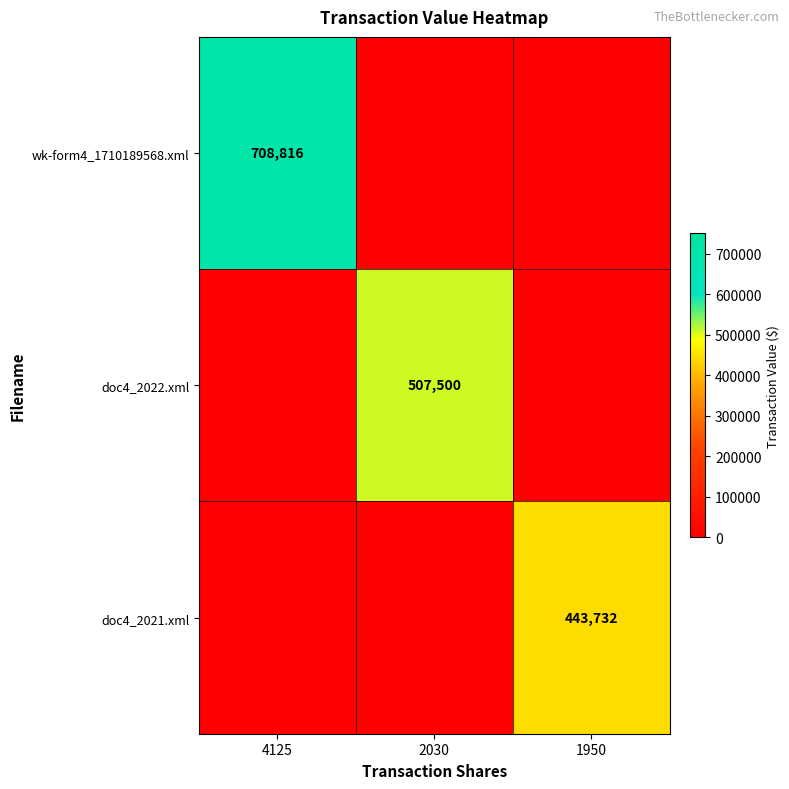

What is the average value of the wk-form4_1710189568.xml series?

236272